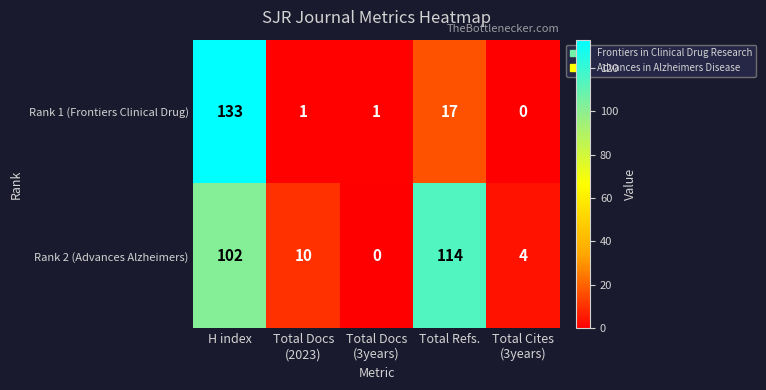

Reading left to right, what are all the values shown in this chart?

Rank 1 (Frontiers Clinical Drug): 133	1	1	17	0
Rank 2 (Advances Alzheimers): 102	10	0	114	4